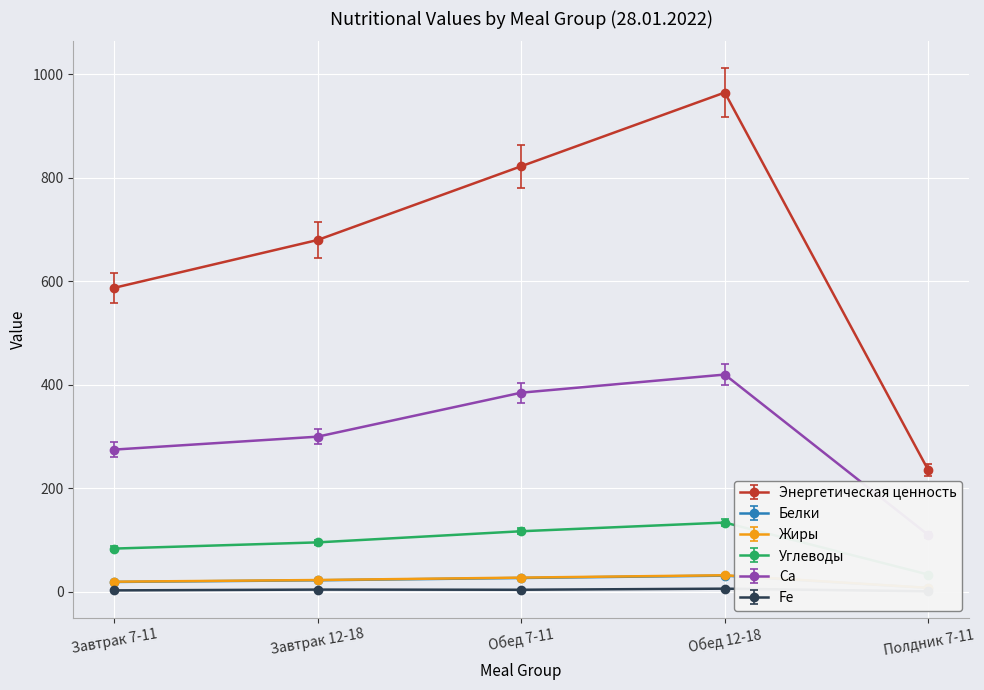

Rank the series by their maximum value, from lowest to highest.

Fe, Белки, Жиры, Углеводы, Ca, Энергетическая ценность